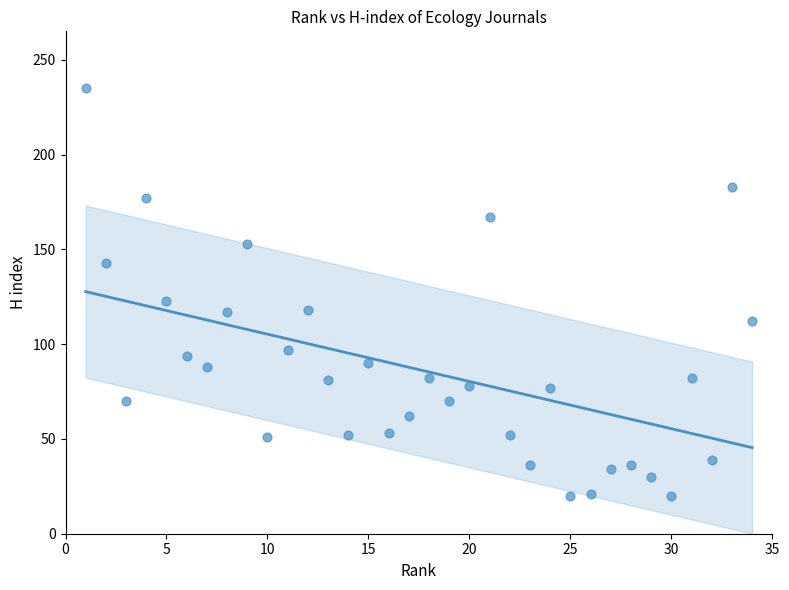

What is the range of Y values (max minus min)?

215